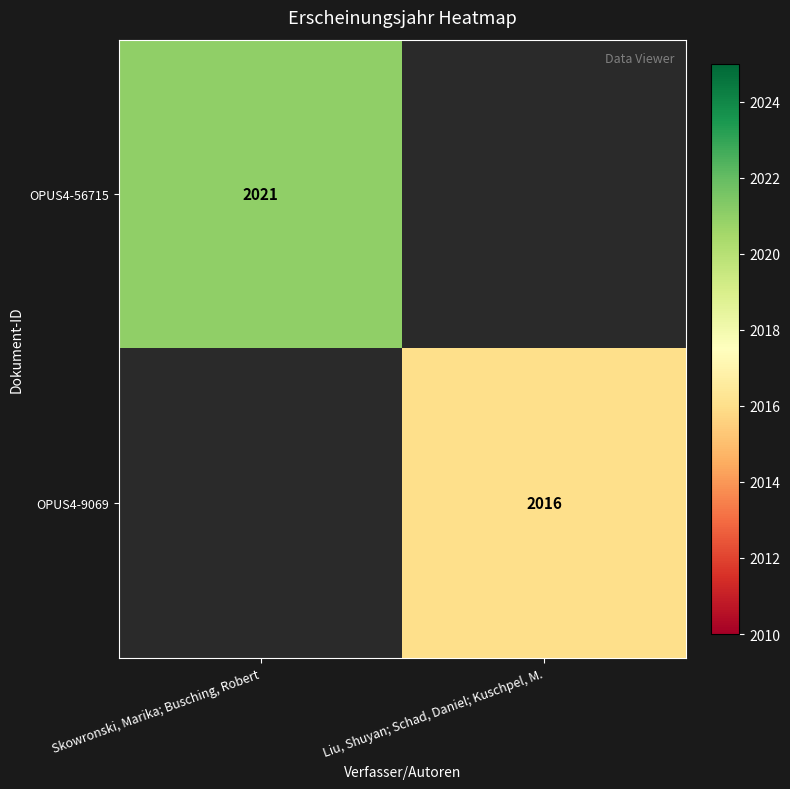

Is the value of OPUS4-9069 at Liu, Shuyan; Schad, Daniel; Kuschpel, M. greater than the value of OPUS4-56715 at Skowronski, Marika; Busching, Robert?

No